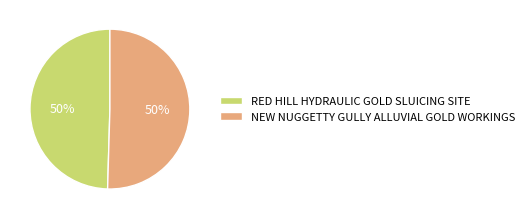

To the nearest percent, what is the combined percentage of RED HILL HYDRAULIC GOLD SLUICING SITE and NEW NUGGETTY GULLY ALLUVIAL GOLD WORKINGS?

100%